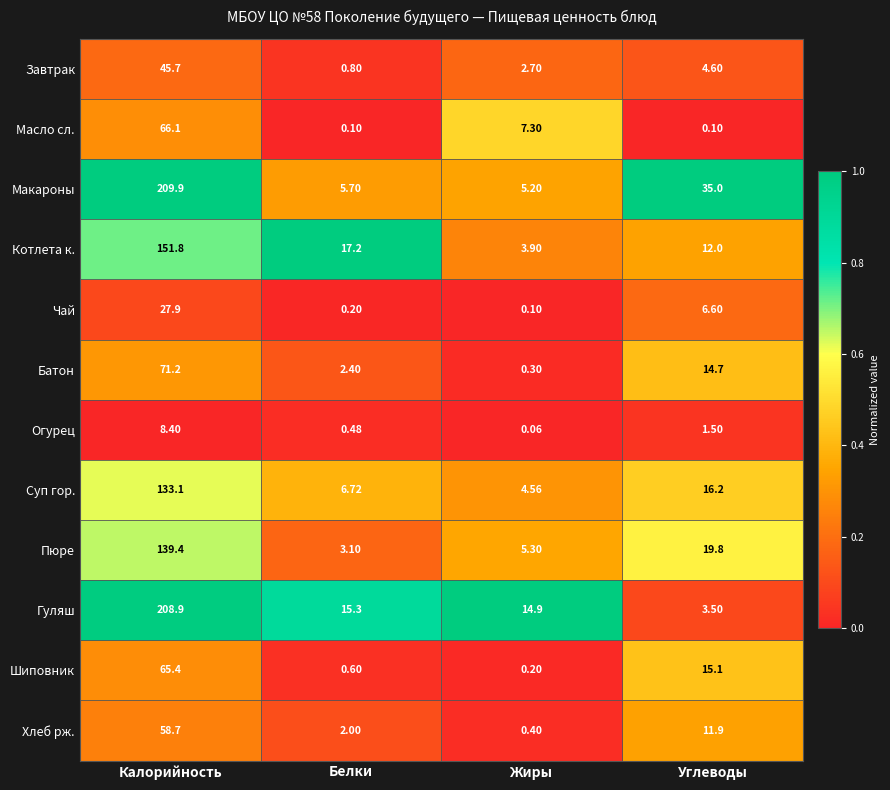

At which category is the sum across all series the highest?

Калорийность